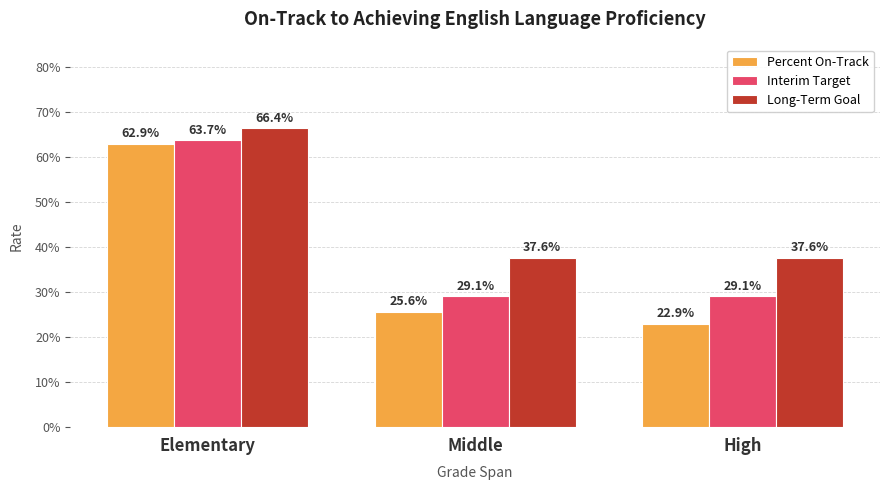

What are all the series names shown in the legend?

Percent On-Track, Interim Target, Long-Term Goal